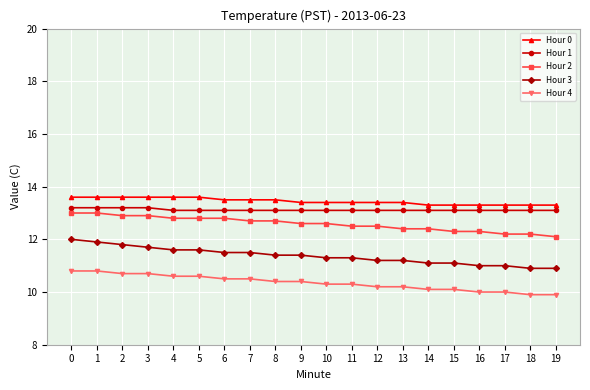

Reading left to right, what are all the values shown in this chart?

Hour 0: 13.6	13.6	13.6	13.6	13.6	13.6	13.5	13.5	13.5	13.4	13.4	13.4	13.4	13.4	13.3	13.3	13.3	13.3	13.3	13.3
Hour 1: 13.2	13.2	13.2	13.2	13.1	13.1	13.1	13.1	13.1	13.1	13.1	13.1	13.1	13.1	13.1	13.1	13.1	13.1	13.1	13.1
Hour 2: 13.0	13.0	12.9	12.9	12.8	12.8	12.8	12.7	12.7	12.6	12.6	12.5	12.5	12.4	12.4	12.3	12.3	12.2	12.2	12.1
Hour 3: 12.0	11.9	11.8	11.7	11.6	11.6	11.5	11.5	11.4	11.4	11.3	11.3	11.2	11.2	11.1	11.1	11.0	11.0	10.9	10.9
Hour 4: 10.8	10.8	10.7	10.7	10.6	10.6	10.5	10.5	10.4	10.4	10.3	10.3	10.2	10.2	10.1	10.1	10.0	10.0	9.9	9.9